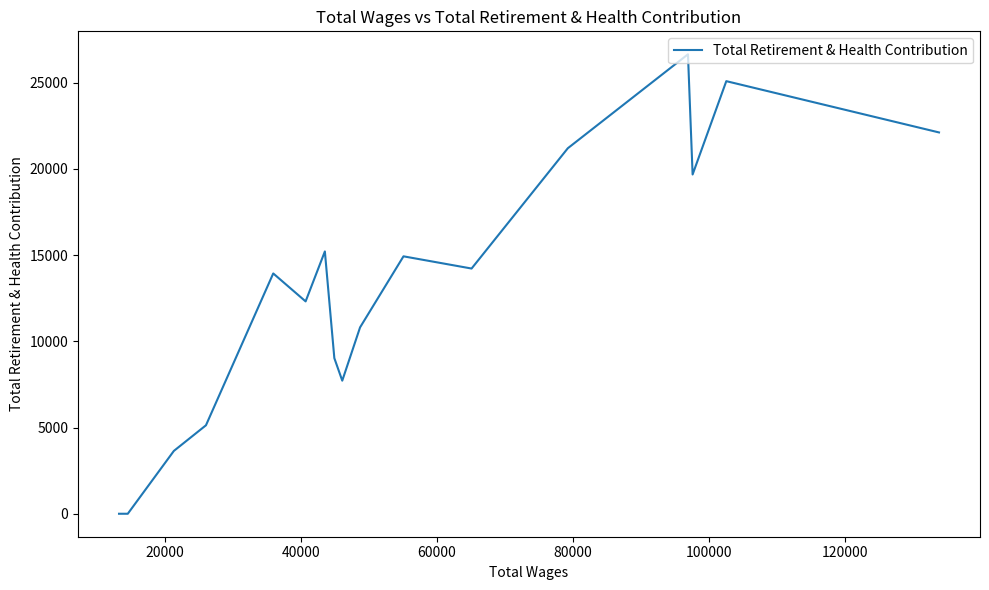

The chart shows a value of 4452 at 9. True or false?

False